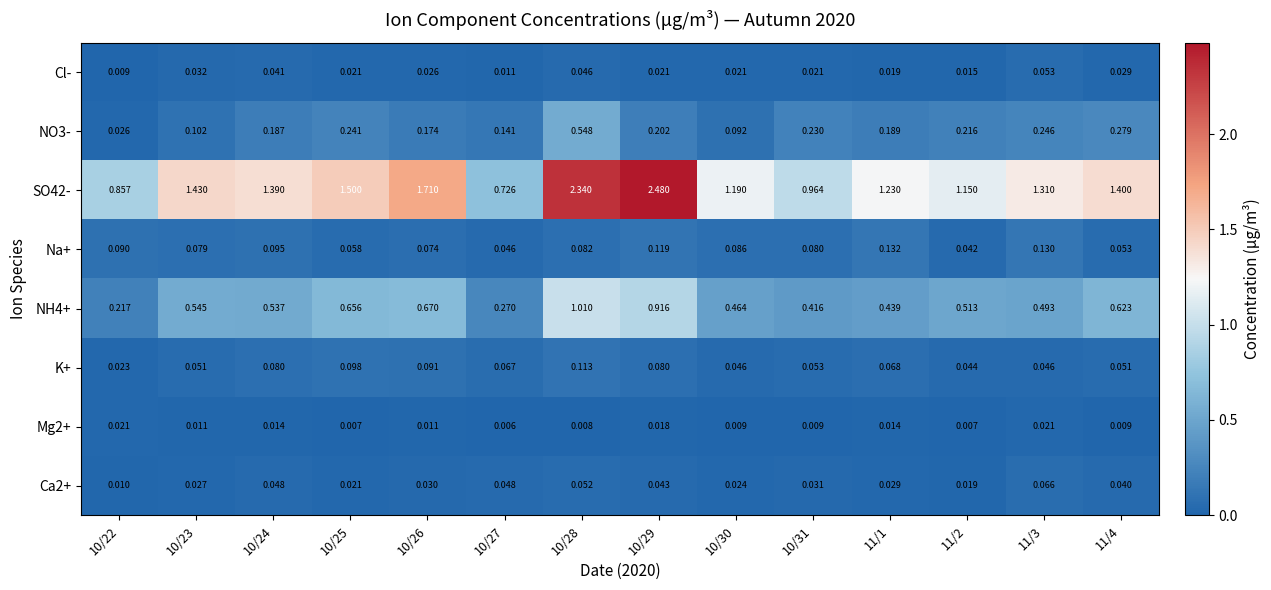

Which series has the largest total across all categories?

SO42-